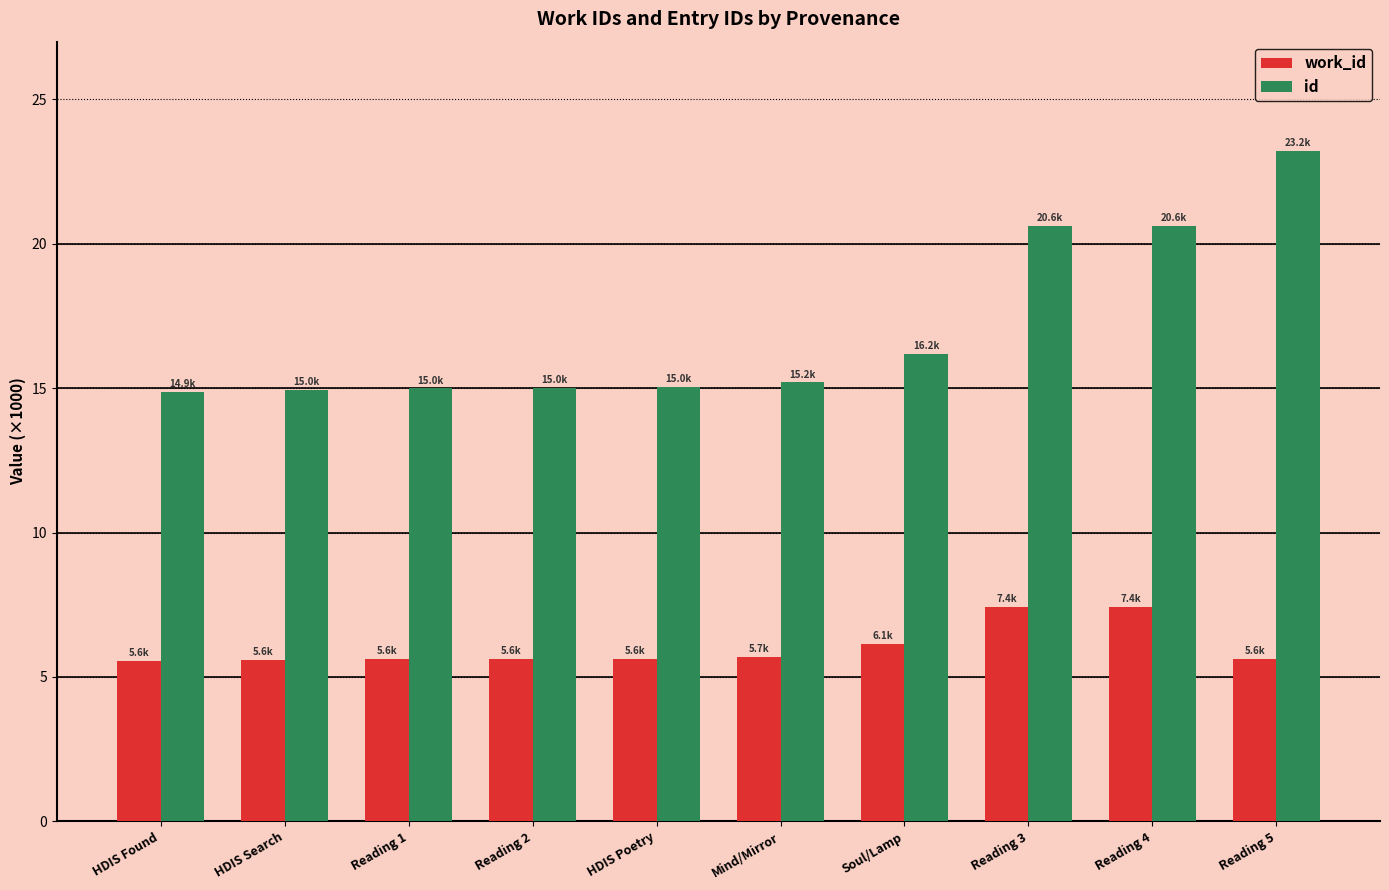

What is the approximate value of work_id at Mind/Mirror?

5.7